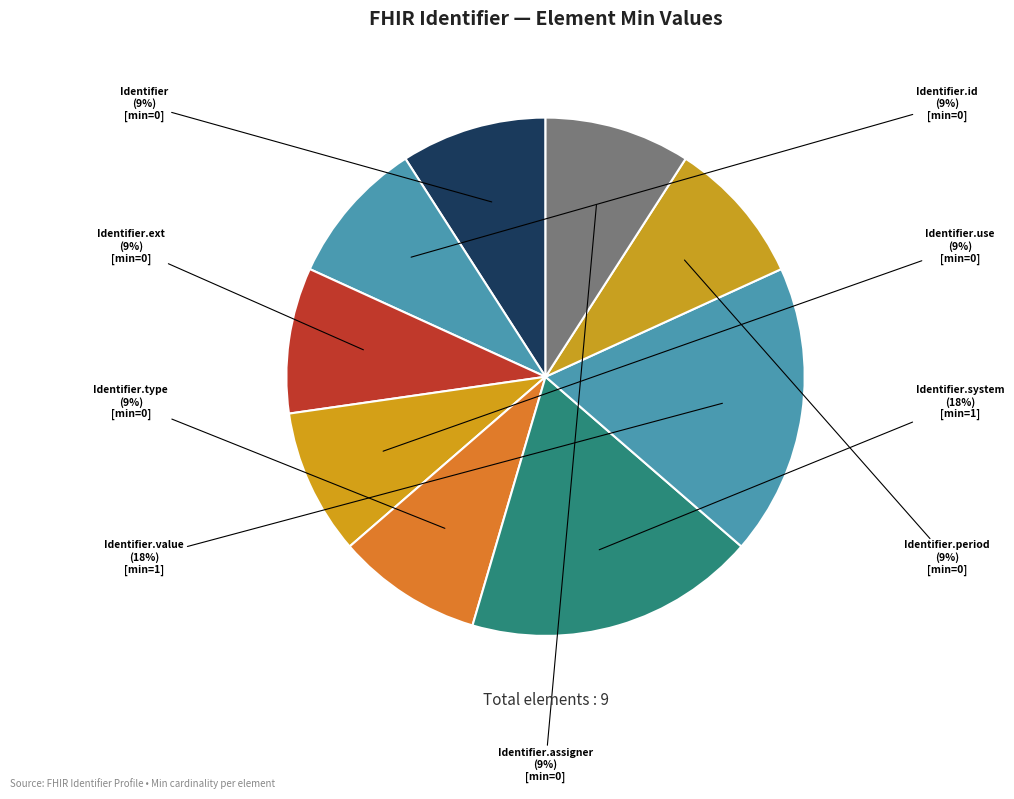

Approximately how many times larger is the value at Identifier.period compared to Identifier.system?

0.5